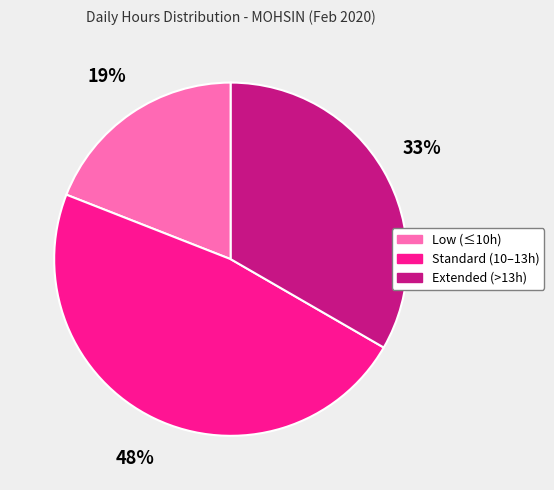

Which category has the biggest portion of the pie?

Standard (10–13h)